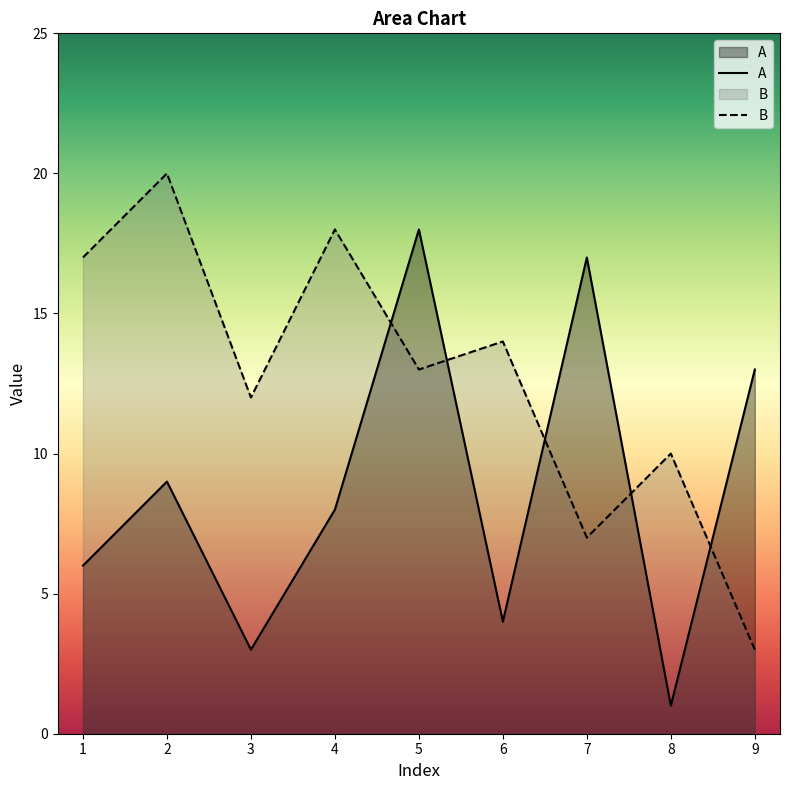

Which series has the largest total across all categories?

B